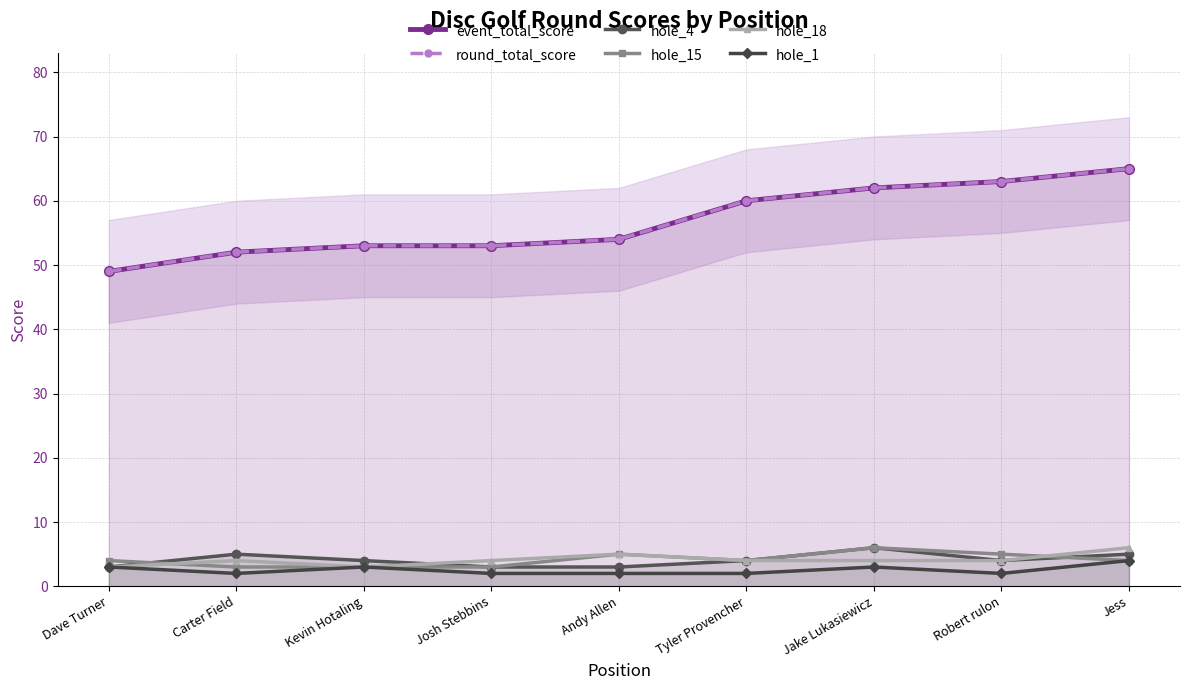

True or false: round_total_score and hole_1 cross at least once.

False